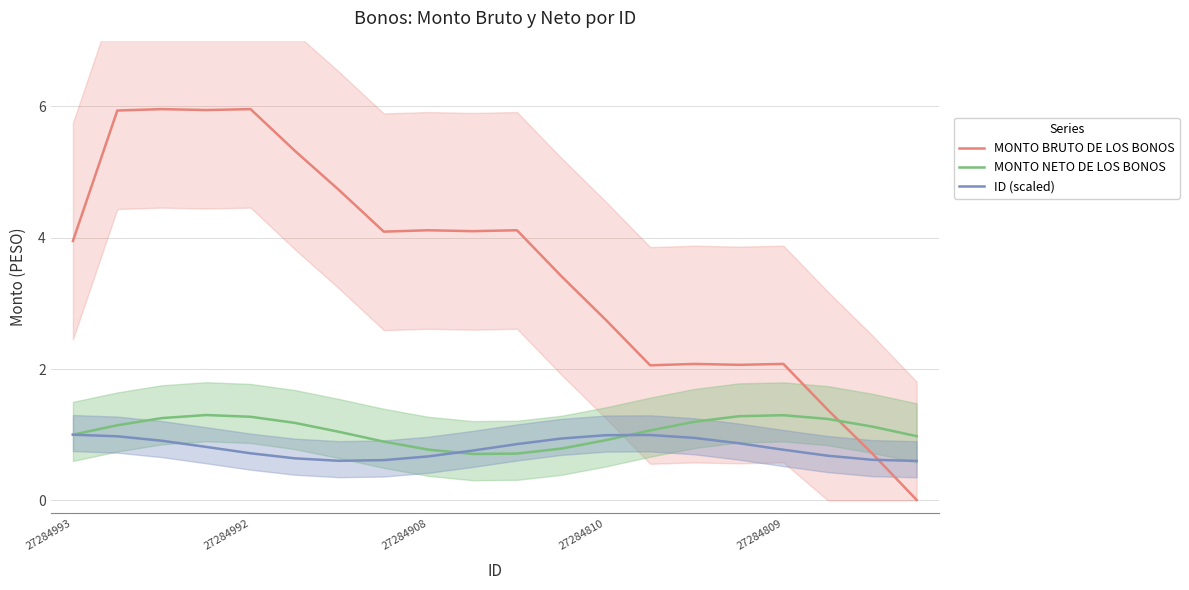

At which label does ID (scaled) reach its peak?

27284993